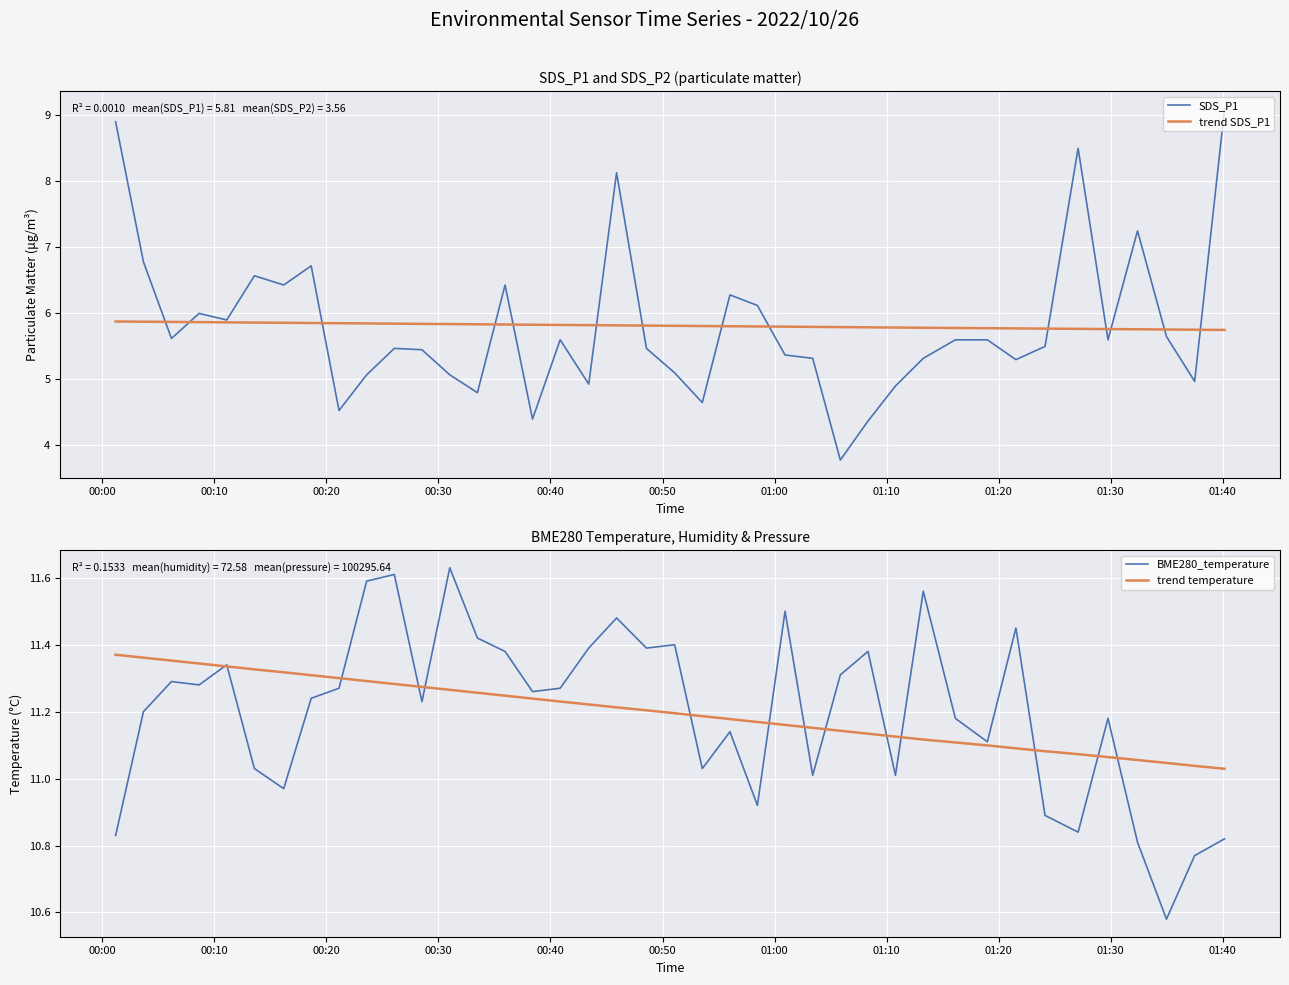

What is the difference between the maximum and minimum values in the SDS_P1 series?

5.3